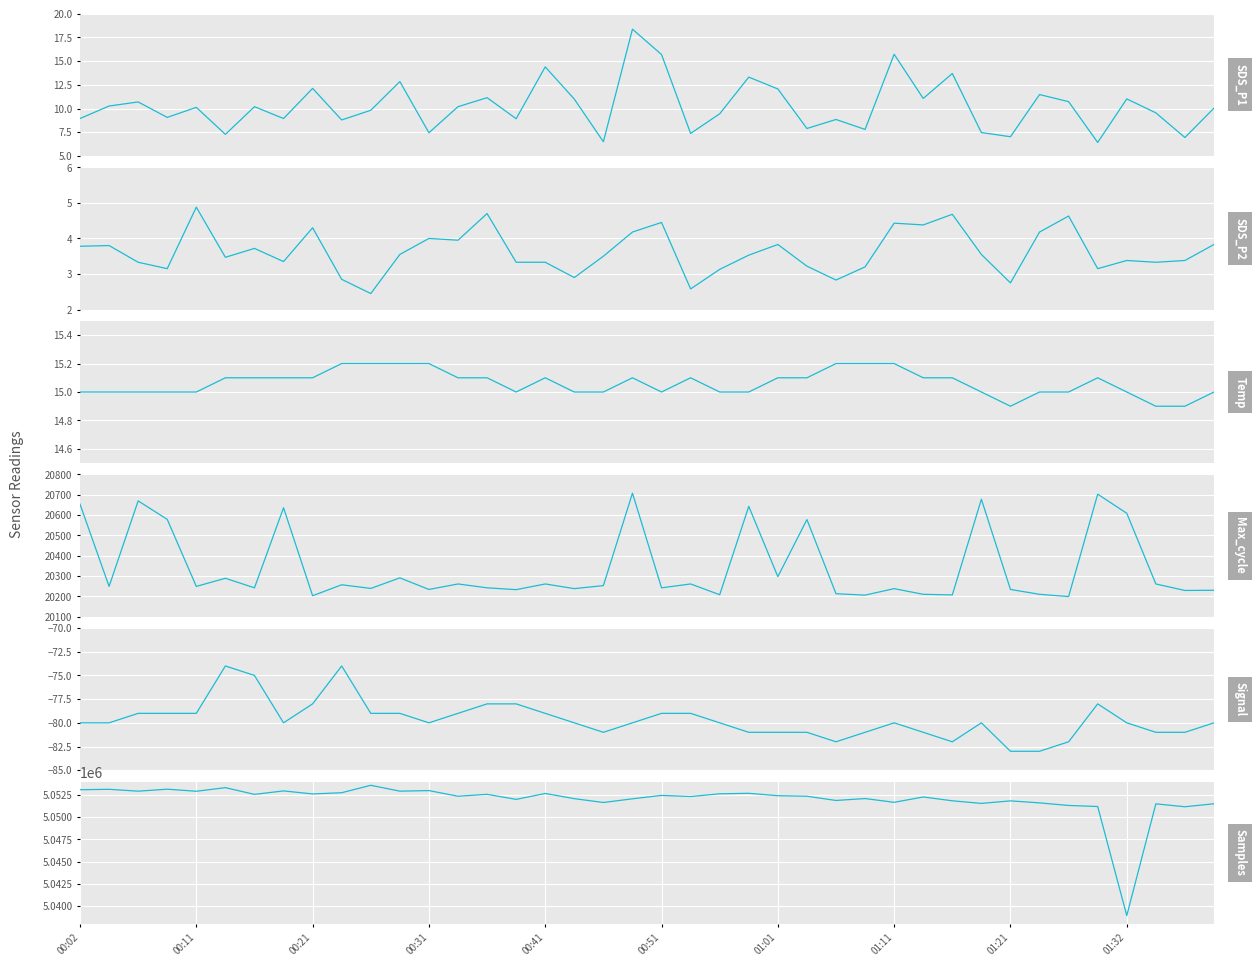

Is it true that Max_cycle equals 20253.0 at 18?

True